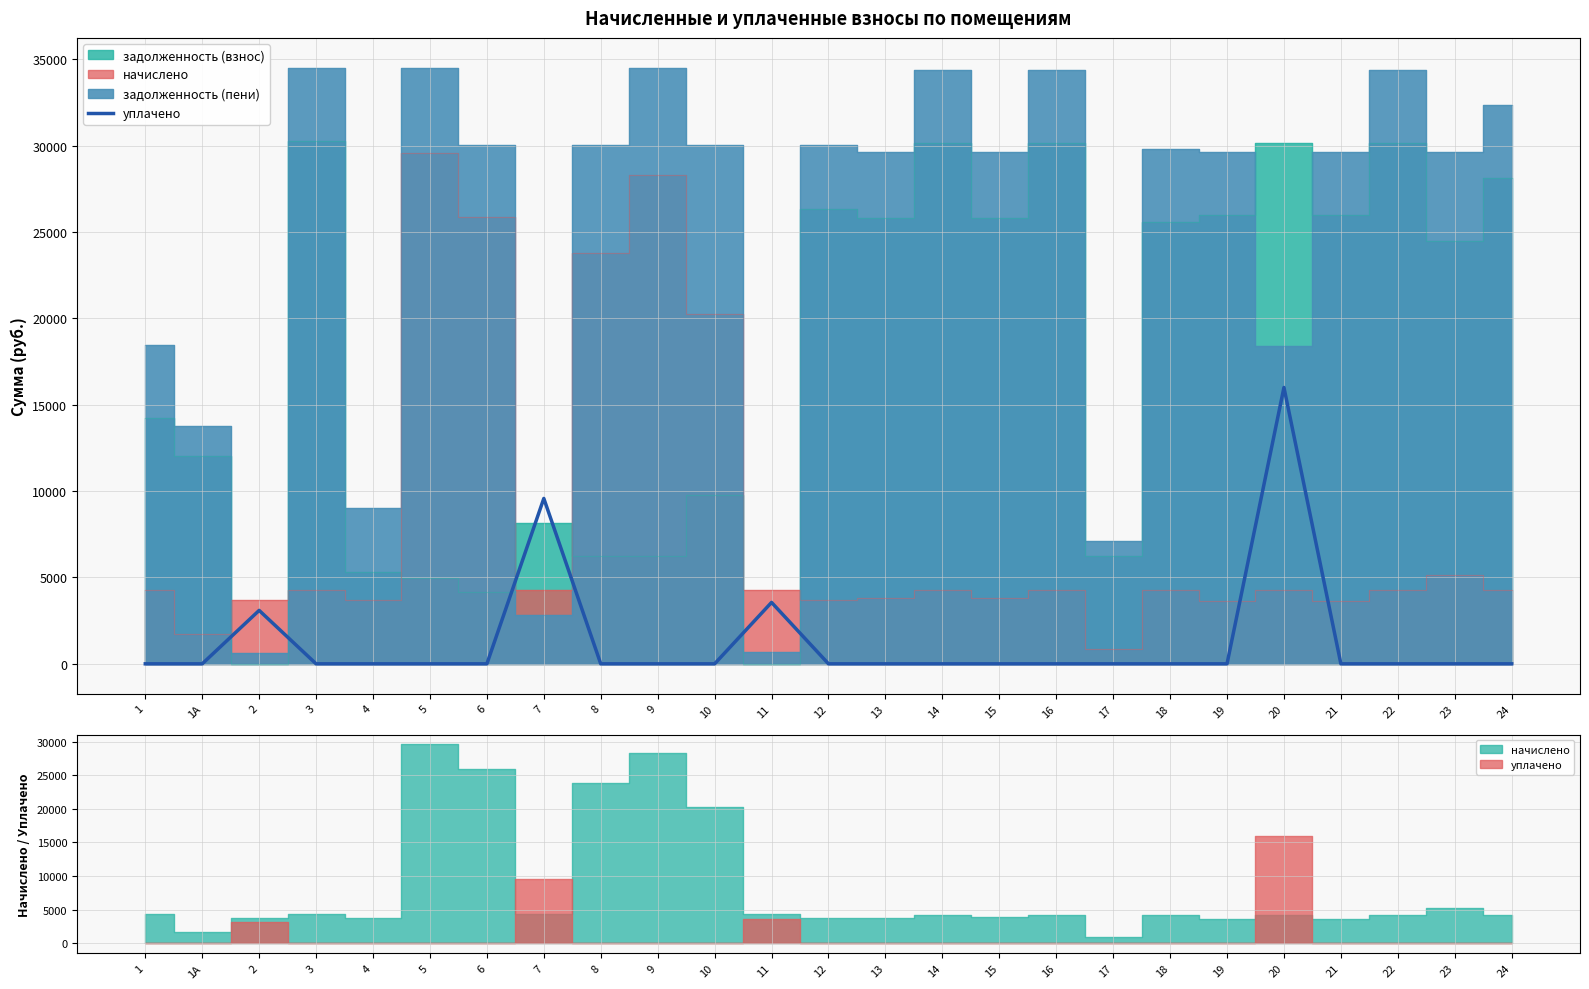

Rank the categories by value from highest to lowest.

20, 7, 11, 2, 1, 1А, 3, 4, 5, 6, 8, 9, 10, 12, 13, 14, 15, 16, 17, 18, 19, 21, 22, 23, 24